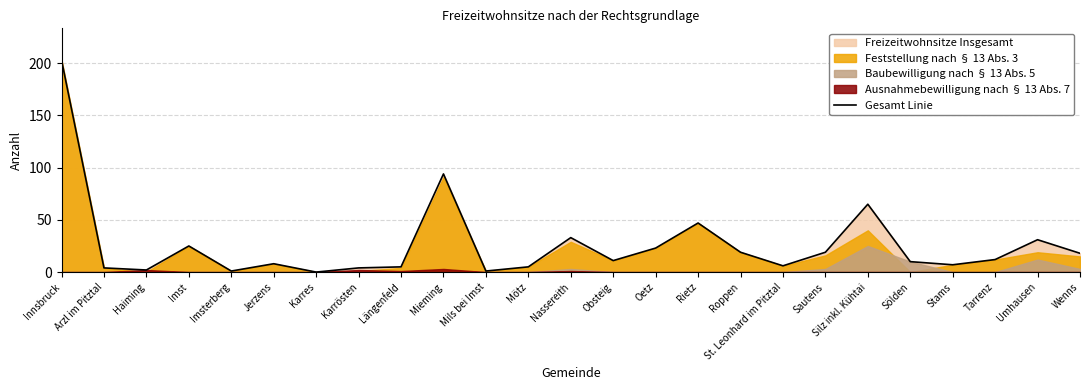

The value at Umhausen is 31. True or false?

True